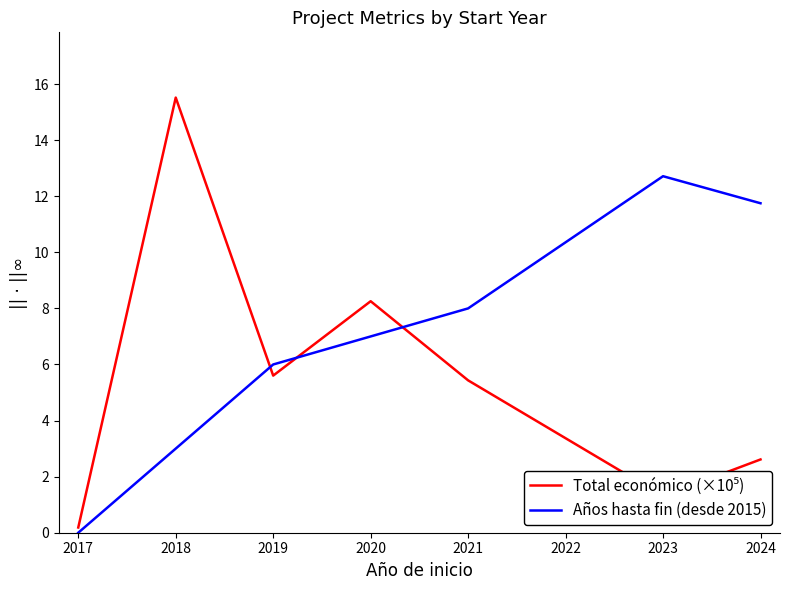

Is it true that Años hasta fin (desde 2015) equals 5.2 at 2018?

False